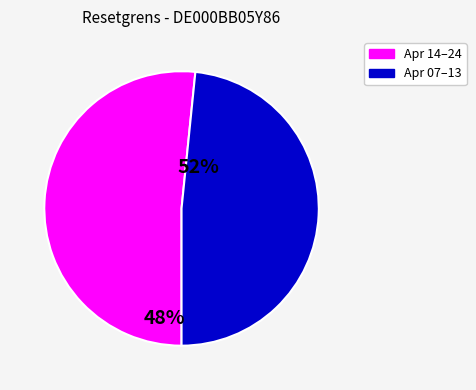

Is there a majority slice in this chart?

Yes